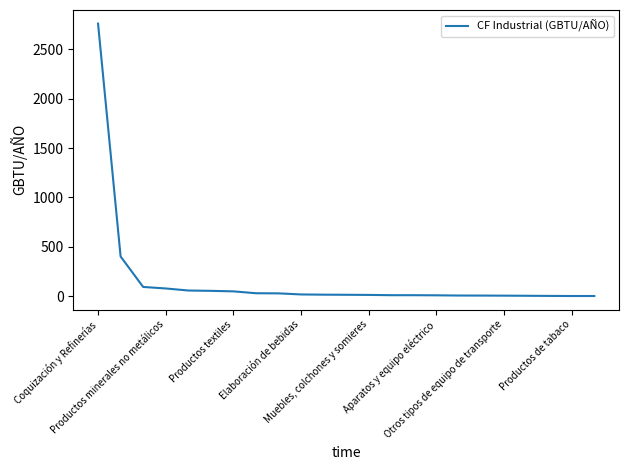

What is the difference between the maximum and minimum values?

2761.8